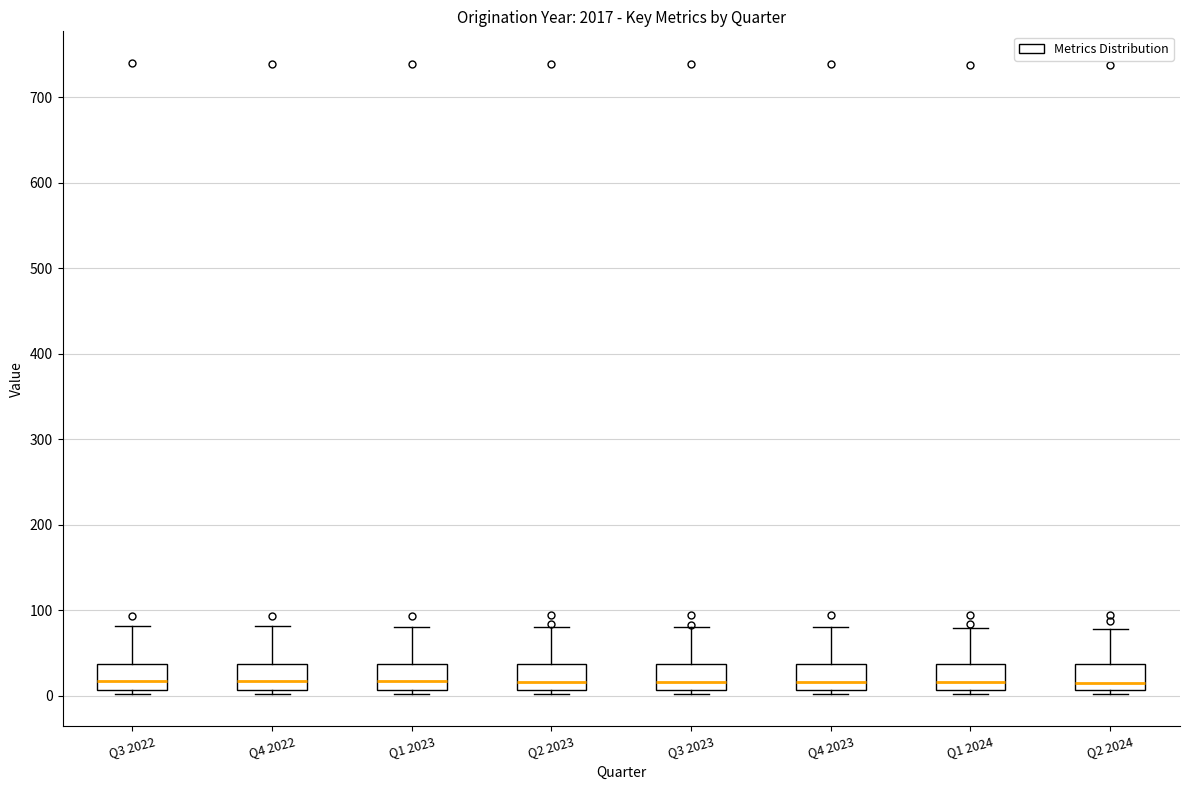

Where does the median line of the box for Q2 2023 sit on the y-axis? The values are not printed on the chart, so give them approximately, as read against the axis.

20